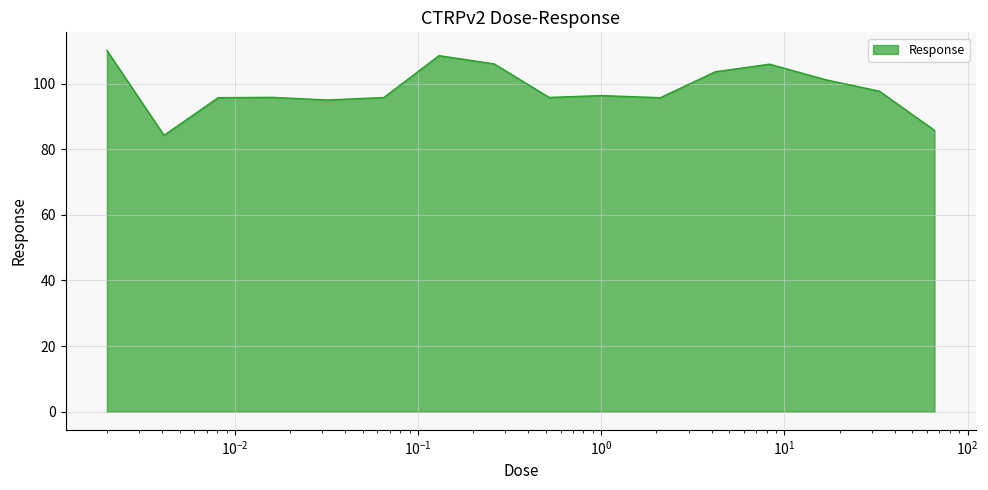

What is the difference between the maximum and minimum values?

25.9